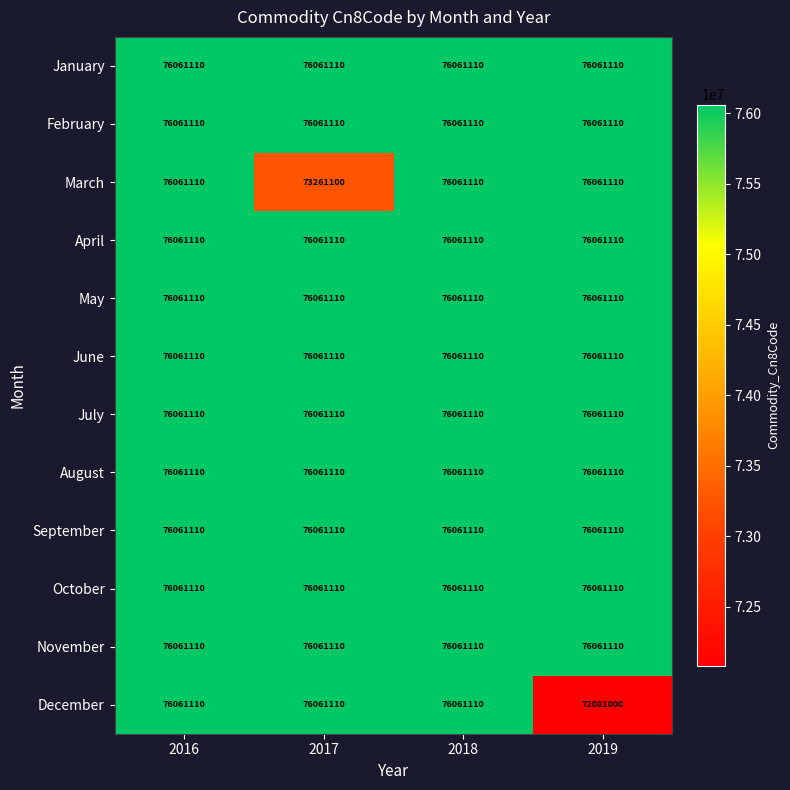

At how many categories does at least one series exceed 72221536?

4